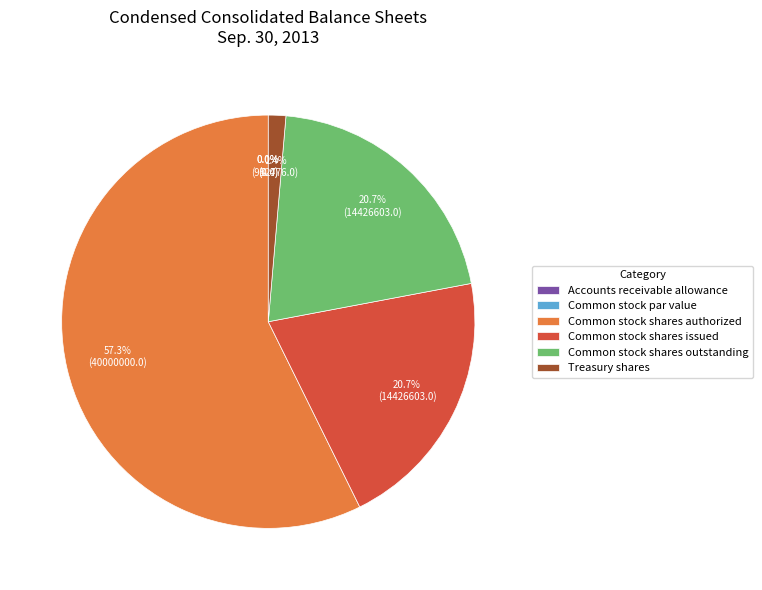

Which has a higher value, Common stock par value or Common stock shares issued?

Common stock shares issued